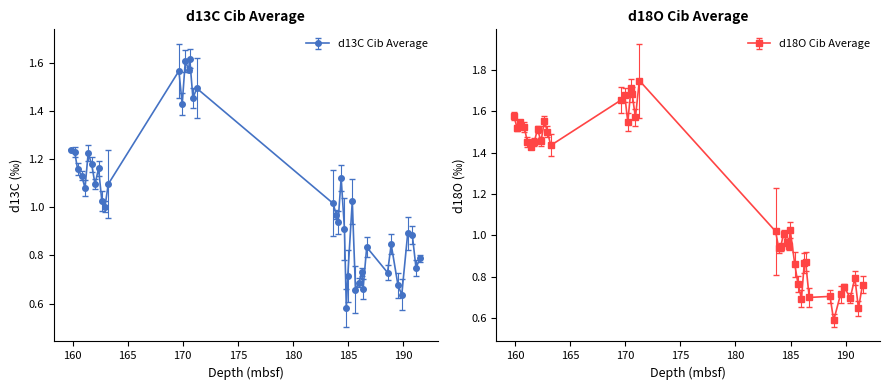

What is the sum of the d18O Cib Average values at 161.13 and 169.65?

3.1